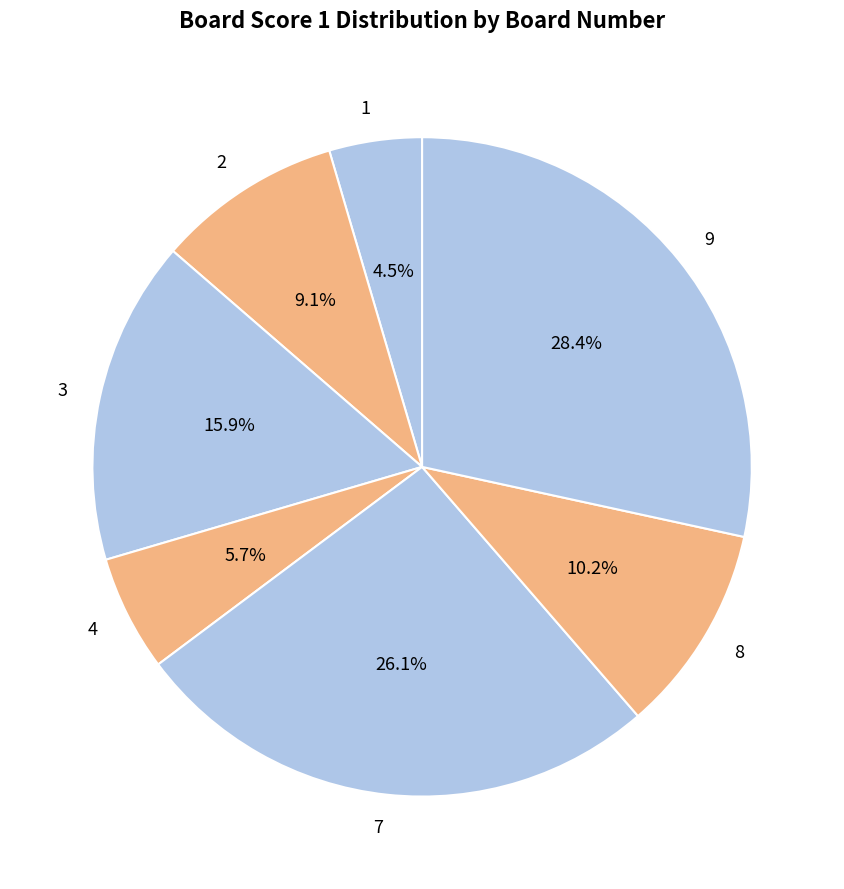

Between 1 and 9, which is larger?

9